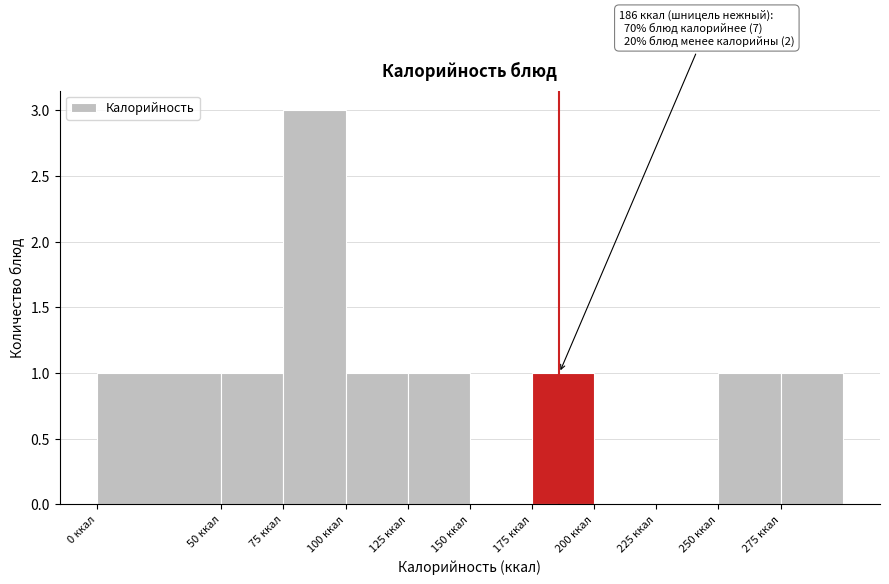

Which range on the x-axis has the tallest bar?

75 to 100